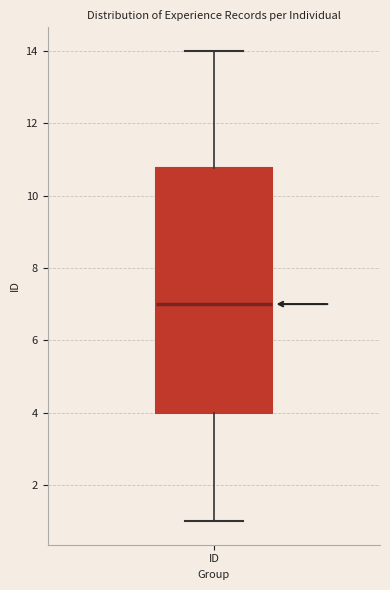

Where does the upper whisker of the box for ID end on the y-axis? The values are not printed on the chart, so give them approximately, as read against the axis.

14.0